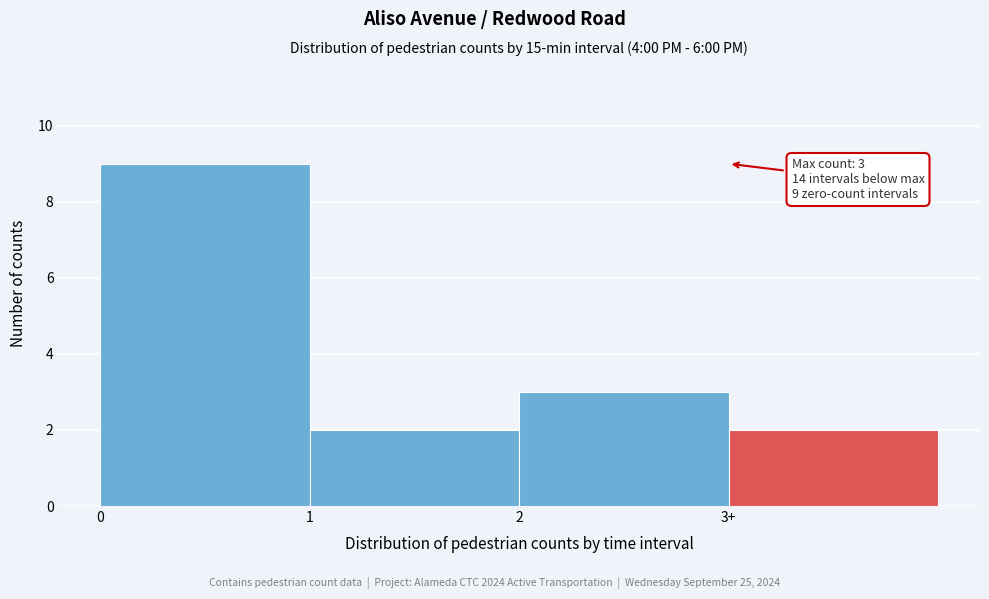

Reading left to right, transcribe all the data shown in this chart.

0=9	1=2	2=3	3+=2